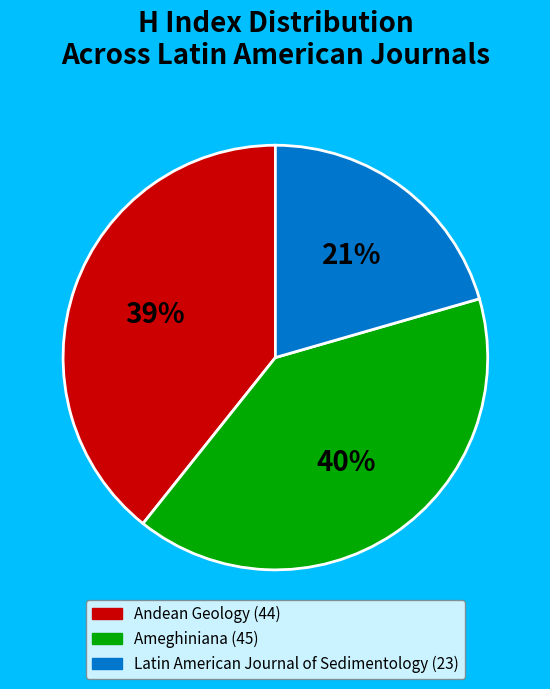

Do Latin American Journal of Sedimentology and Andean Geology together represent more than half of the pie?

Yes